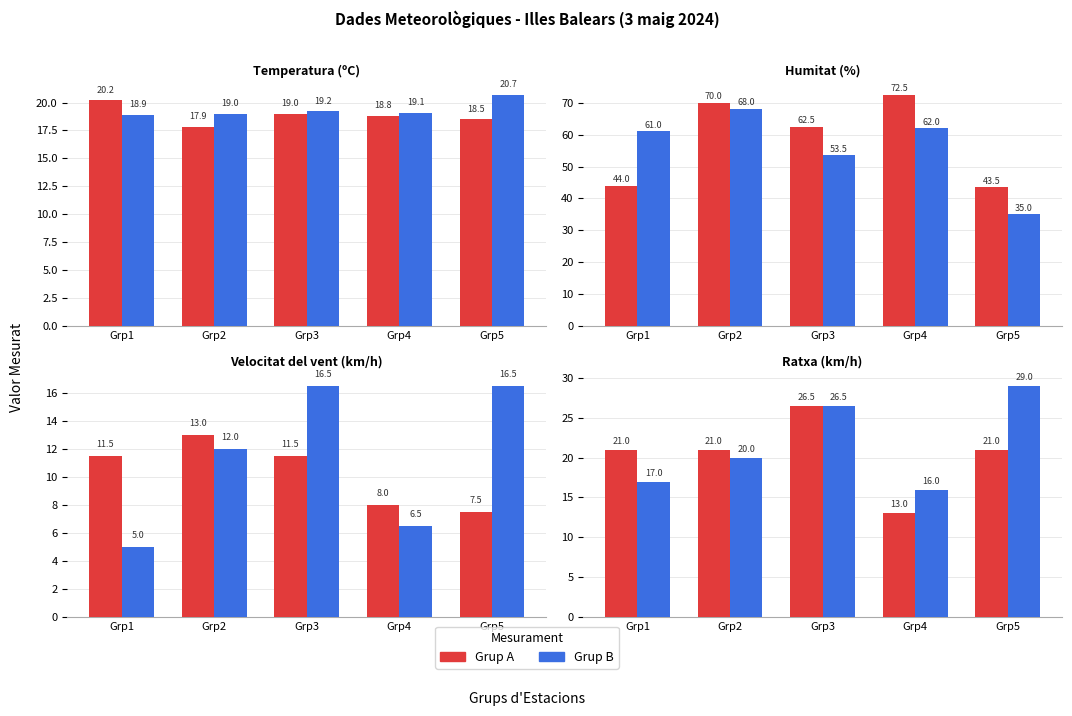

Between Grp2 and Grp5, which is larger?

Grp2